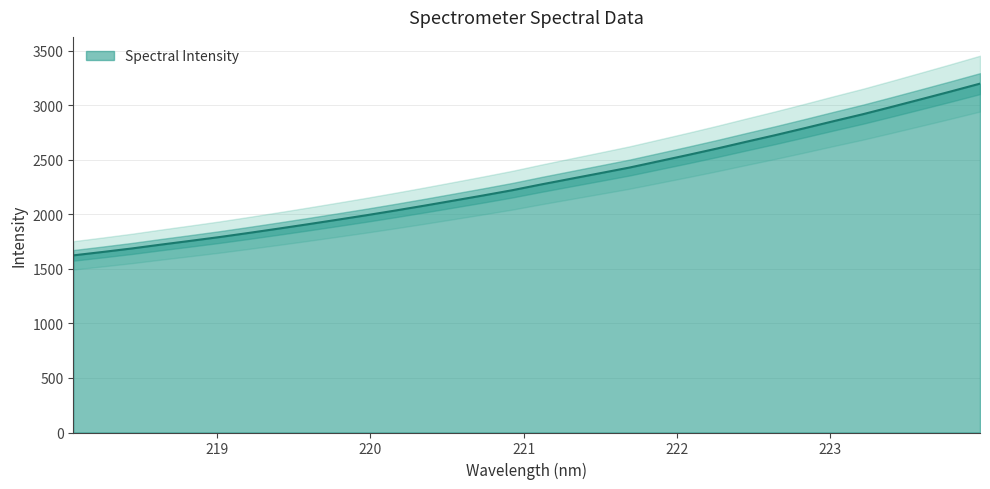

How many series are shown in this chart?

1